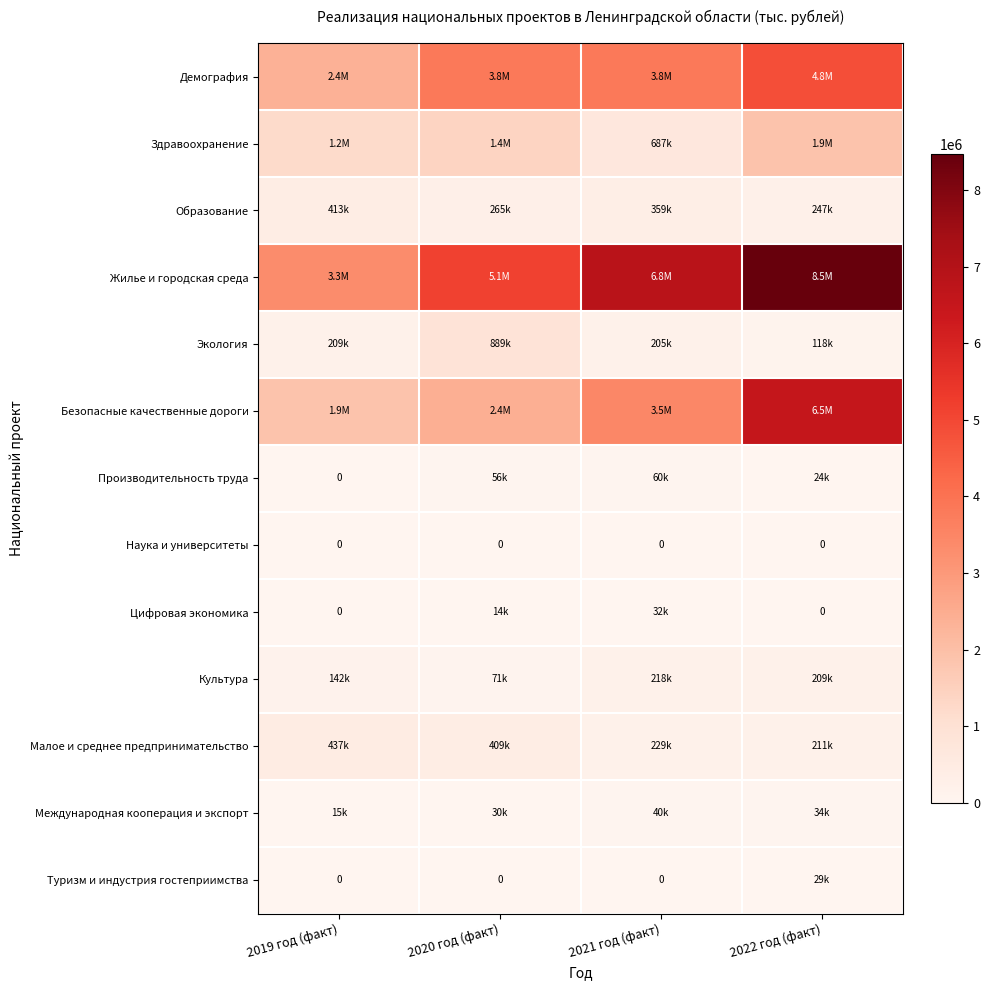

Which has a higher value, 2022 год (факт) or 2019 год (факт)?

2022 год (факт)